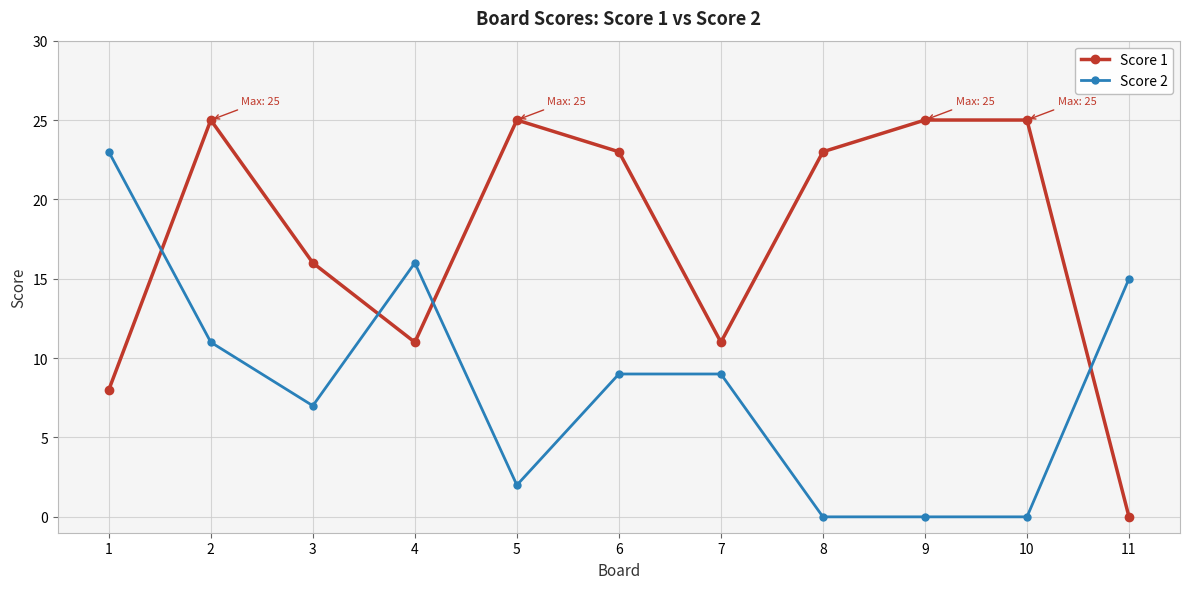

Reading left to right, transcribe all the data shown in this chart.

Score 1: 1=8	2=25	3=16	4=11	5=25	6=23	7=11	8=23	9=25	10=25	11=0
Score 2: 1=23	2=11	3=7	4=16	5=2	6=9	7=9	8=0	9=0	10=0	11=15